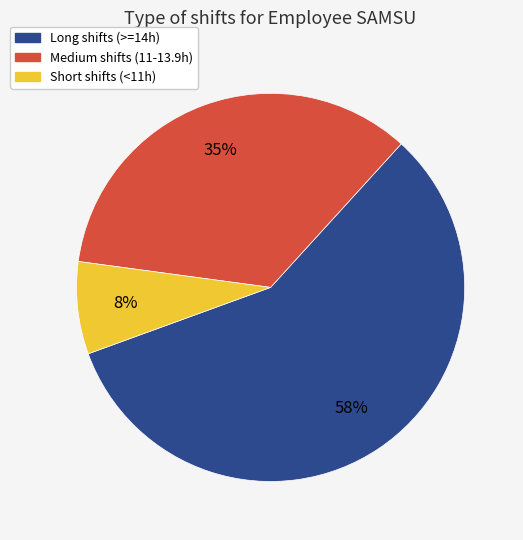

To the nearest percent, what is the difference between the largest and smallest slice percentages?

50%